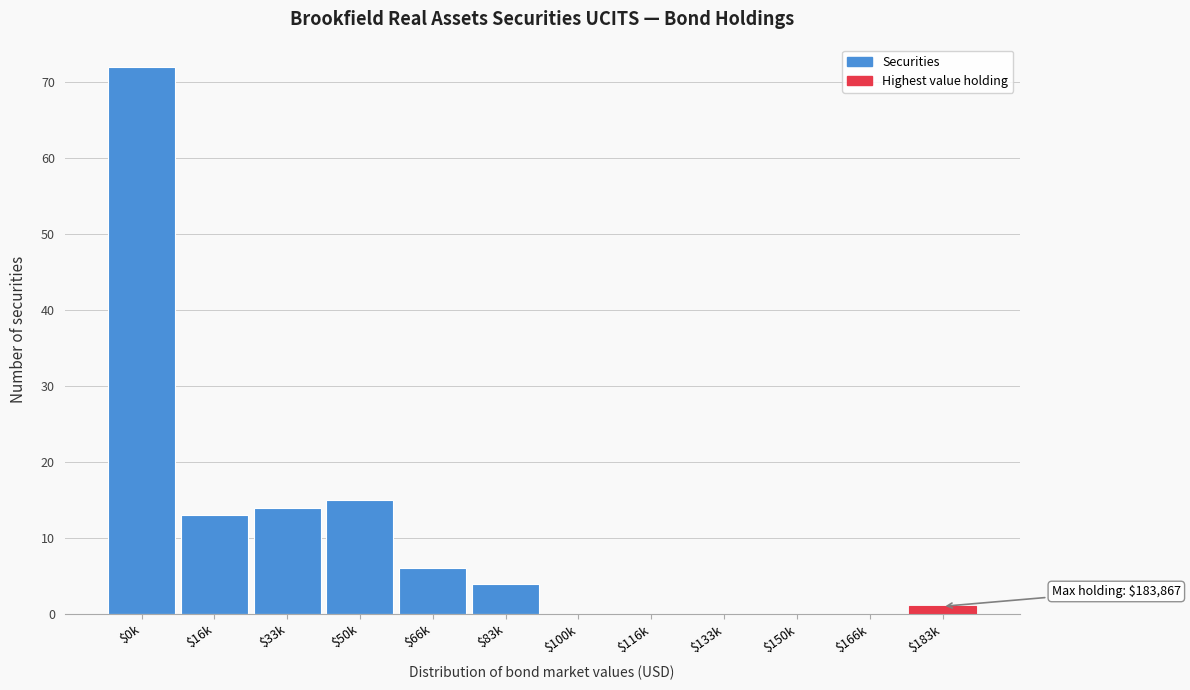

True or false: the data shows 0 at $166k.

True